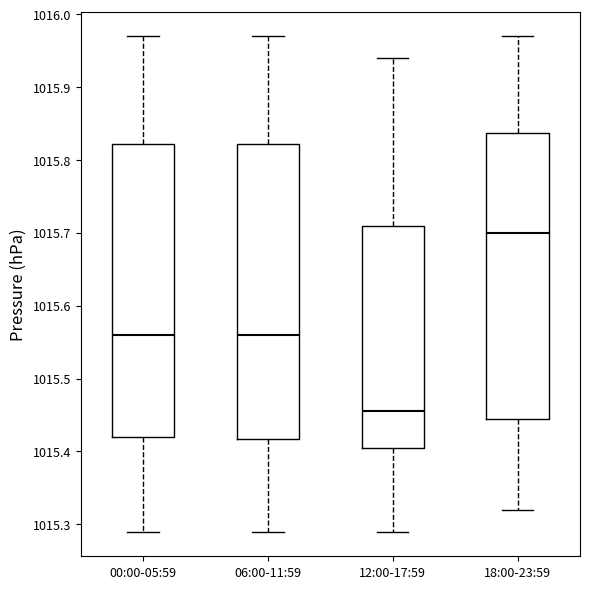

Reading left to right, read every box against the y-axis: the position of its median line, the range the box covers, and the ends of its whiskers. The values are not printed on the chart, so give them approximately, as read against the axis.

00:00-05:59: median 1015.56, box 1015.42 to 1015.82, whiskers 1015.29 to 1015.97
06:00-11:59: median 1015.56, box 1015.42 to 1015.82, whiskers 1015.29 to 1015.97
12:00-17:59: median 1015.46, box 1015.41 to 1015.71, whiskers 1015.29 to 1015.94
18:00-23:59: median 1015.70, box 1015.45 to 1015.84, whiskers 1015.32 to 1015.97